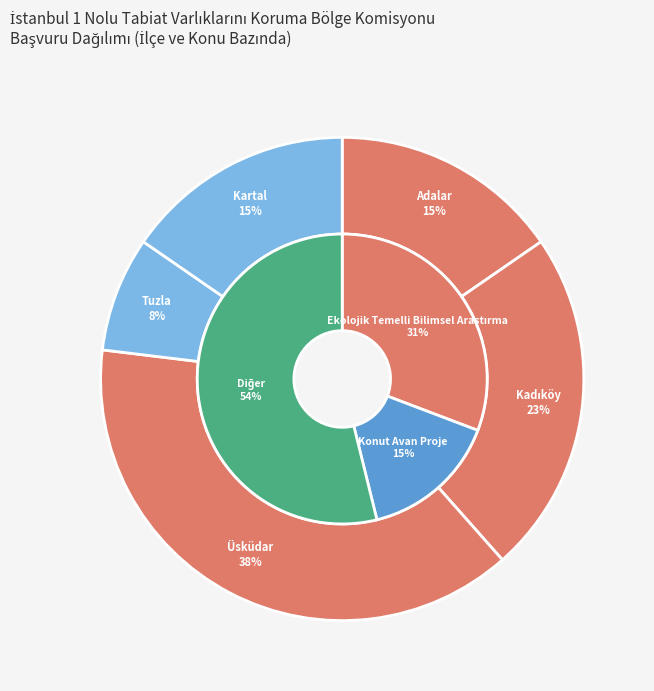

What percentage is the Adalar slice, to the nearest percent?

15%